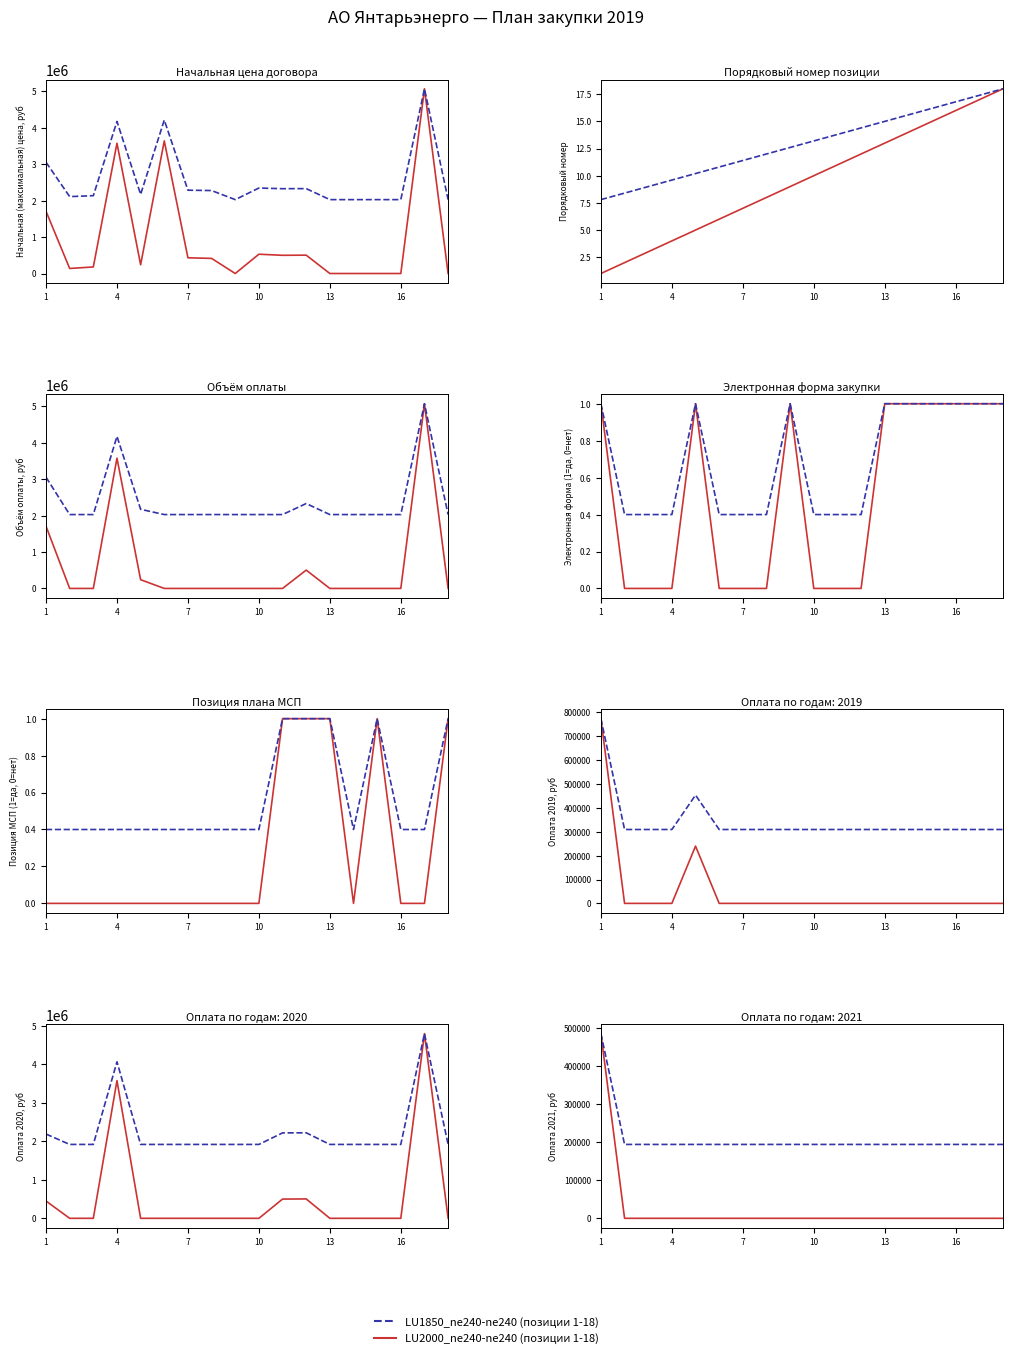

True or false: LU2000_ne240-ne240 and LU1850_ne240-ne240 intersect in this chart.

False